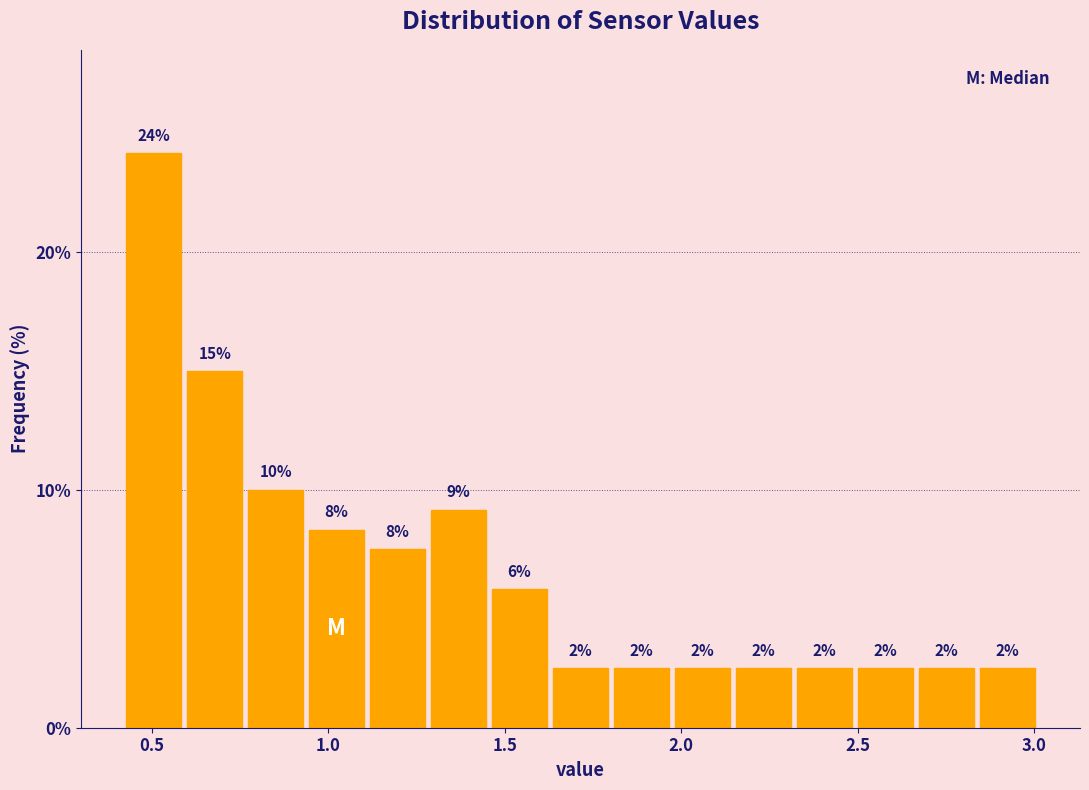

Read against the x-axis, roughly where is the centre of the tallest bar?

0.50